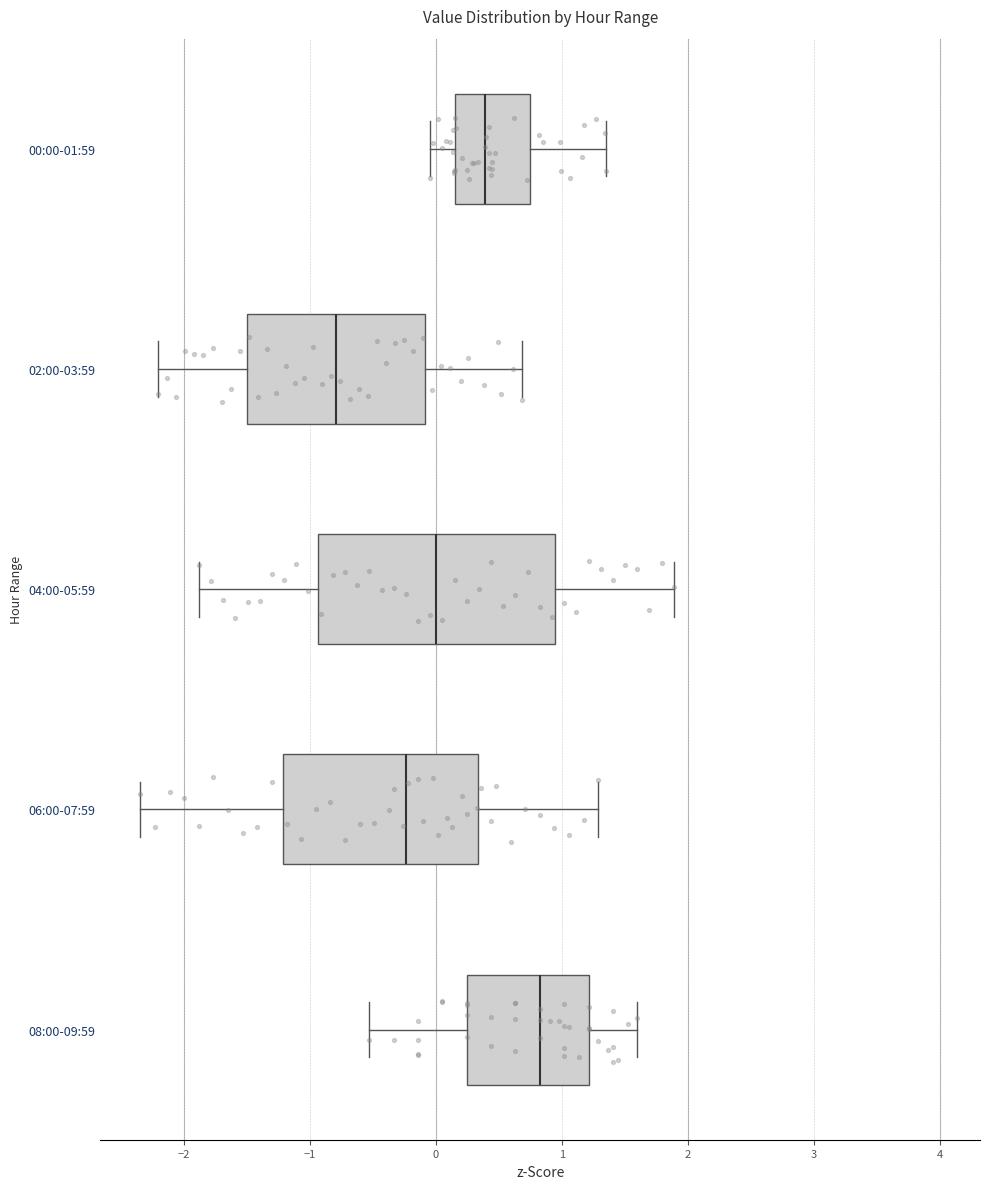

Which box has the furthest to the right median line?

08:00-09:59